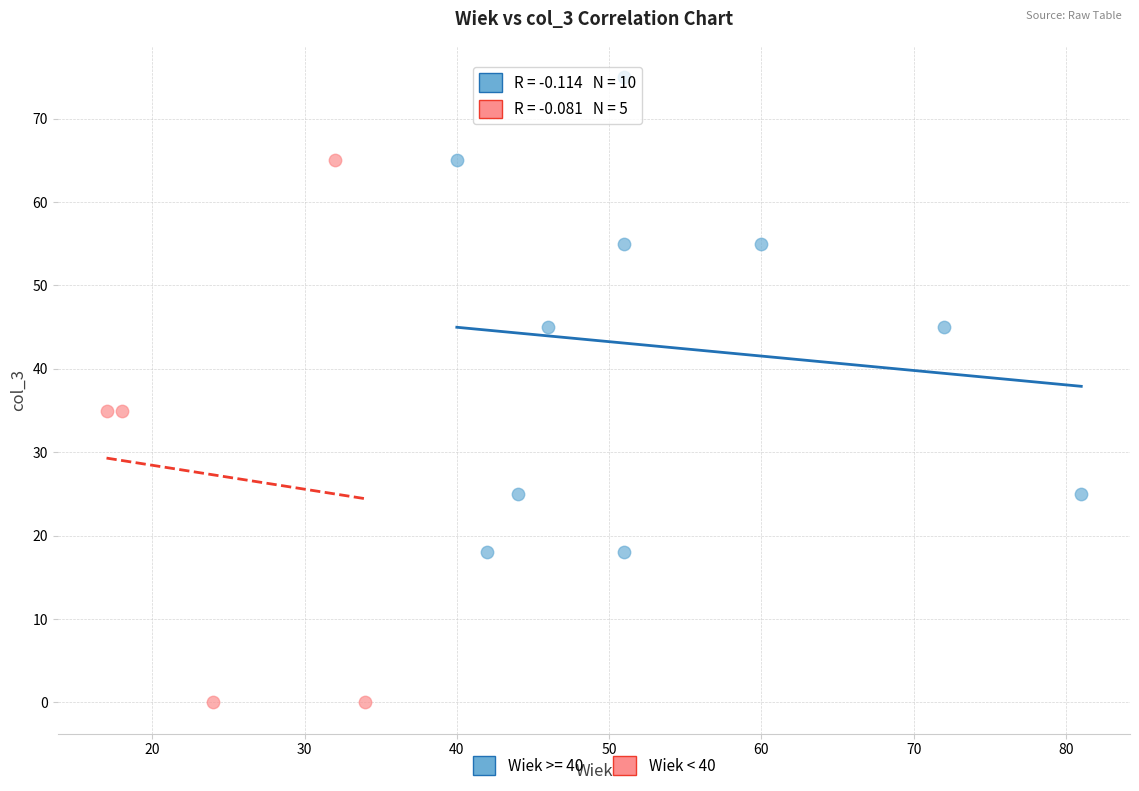

Which series contains the lowest Y value?

Wiek < 40